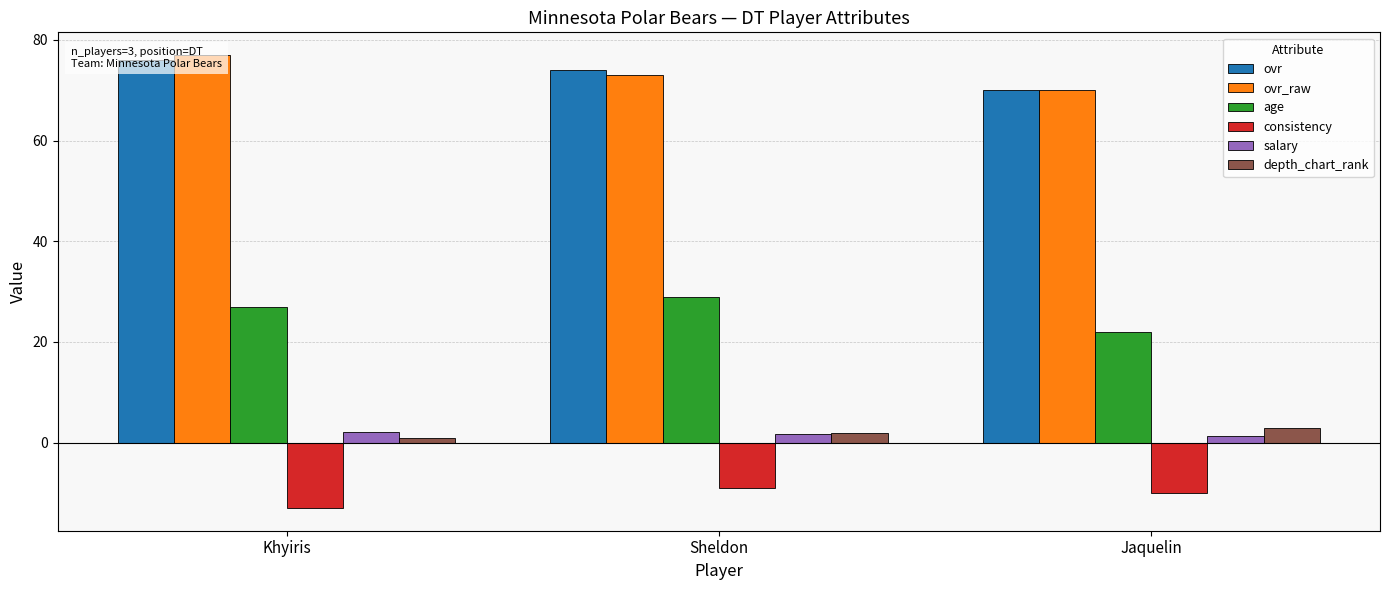

What is the label of the 3rd bar from the left?

Jaquelin